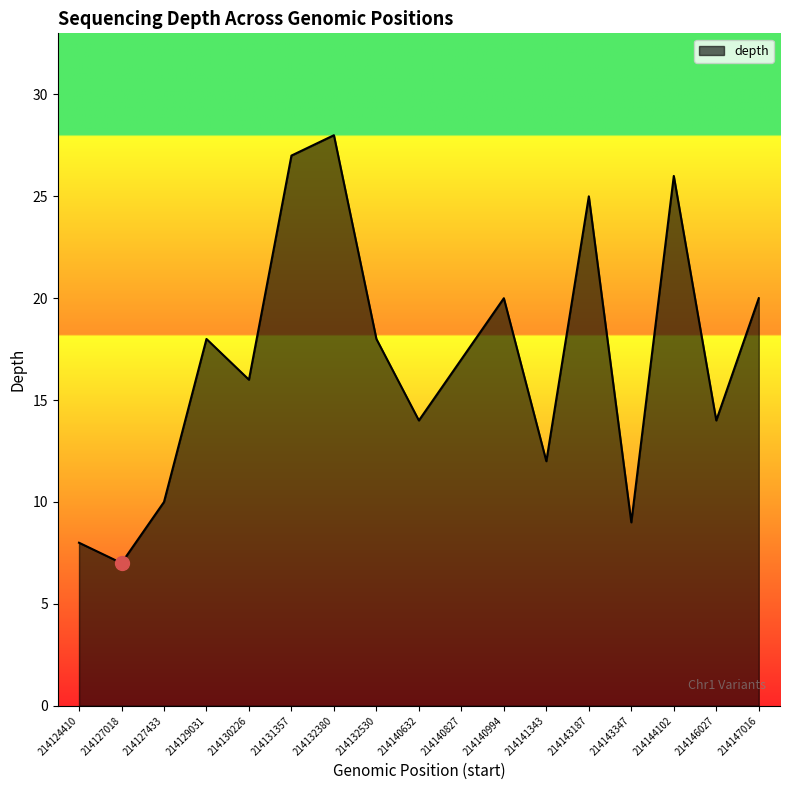

What is the smallest value displayed?

7